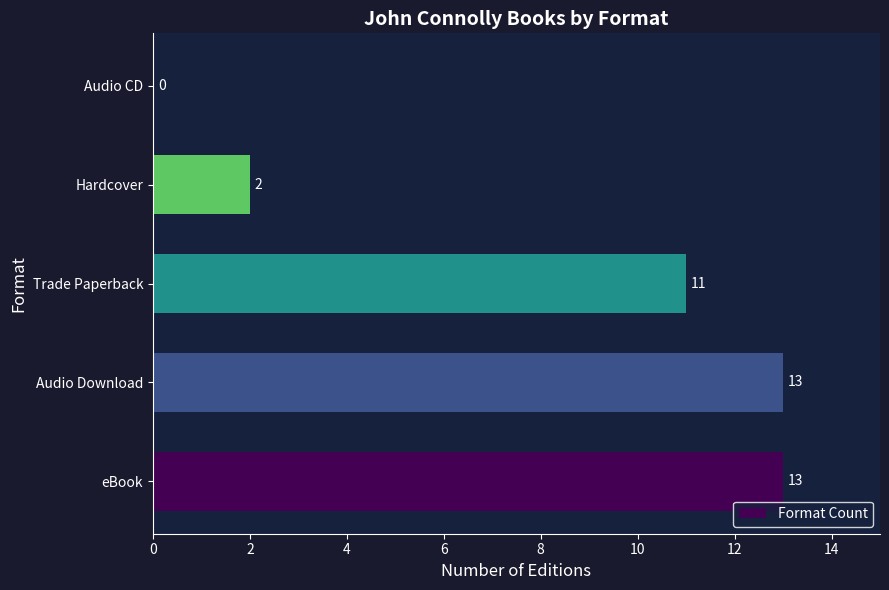

Are the bars grouped side by side (vs. stacked)?

No